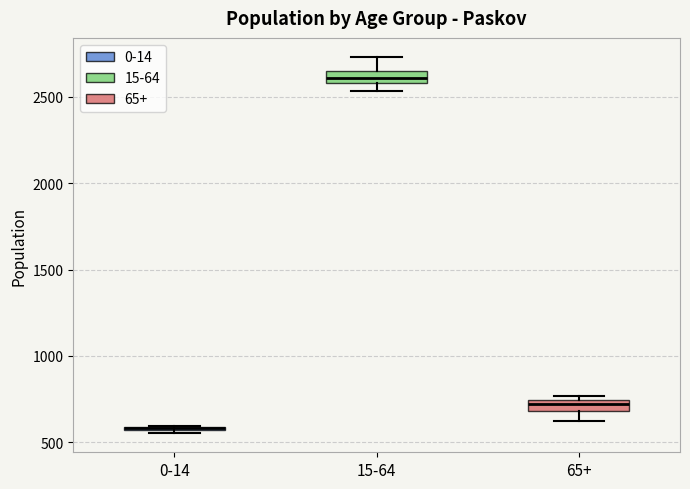

Where does the upper whisker of the box for 15-64 end on the y-axis? The values are not printed on the chart, so give them approximately, as read against the axis.

2750